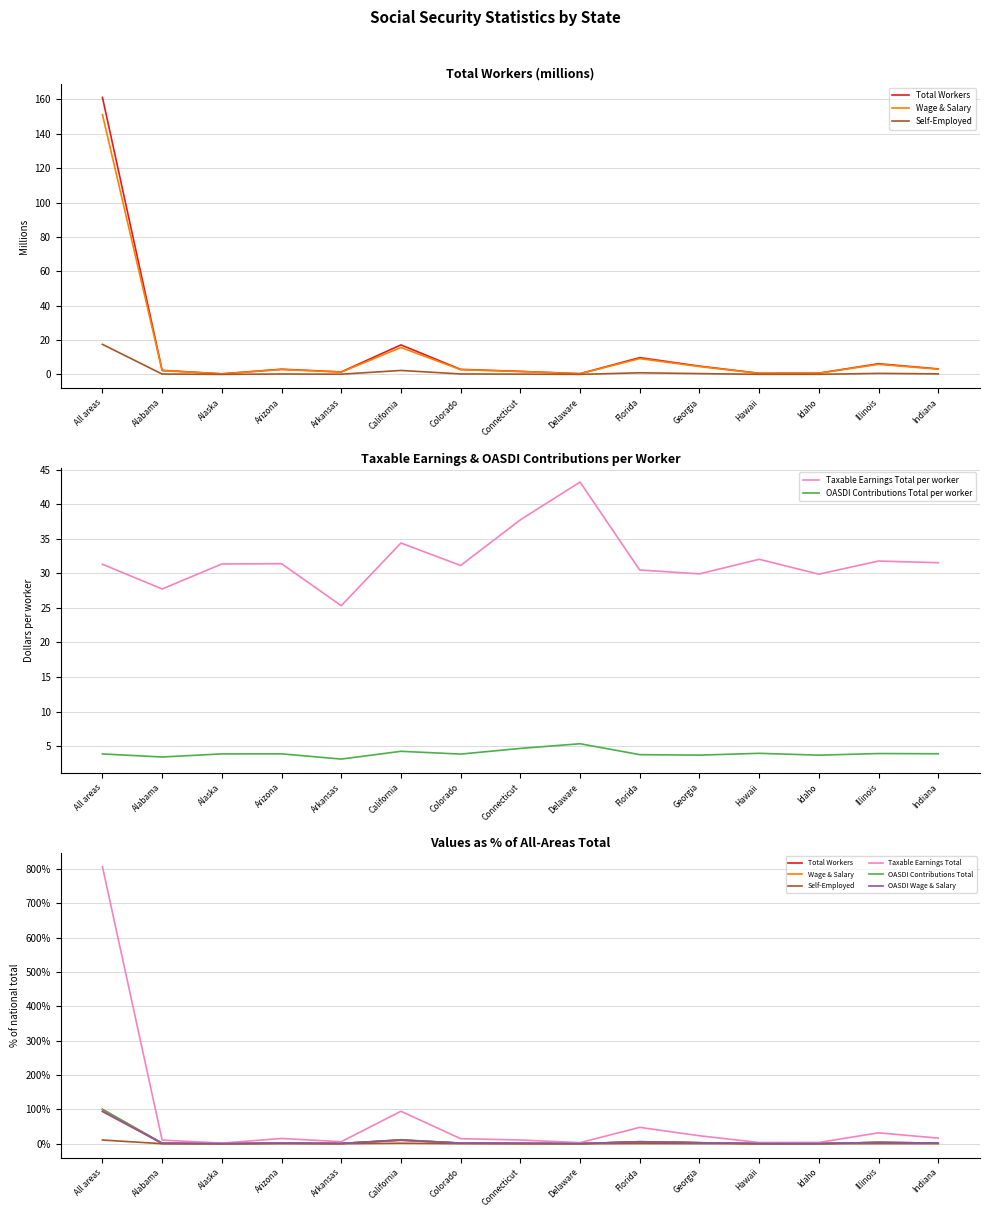

Does the chart display data point markers on the line(s)?

No